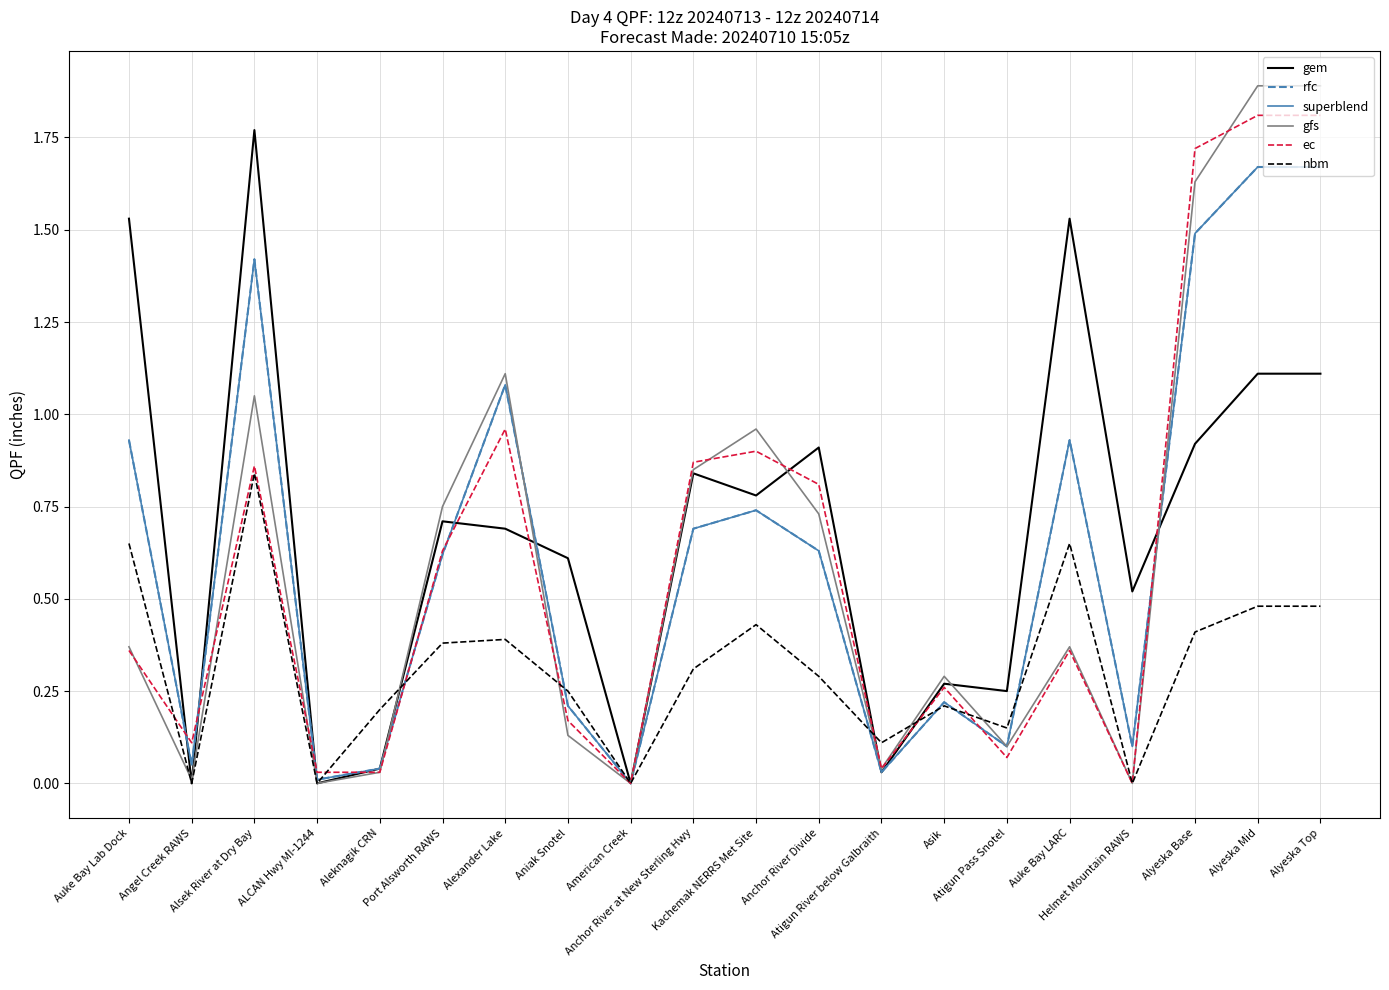

True or false: nbm has a value of 0.5 at Alyeska Top.

True